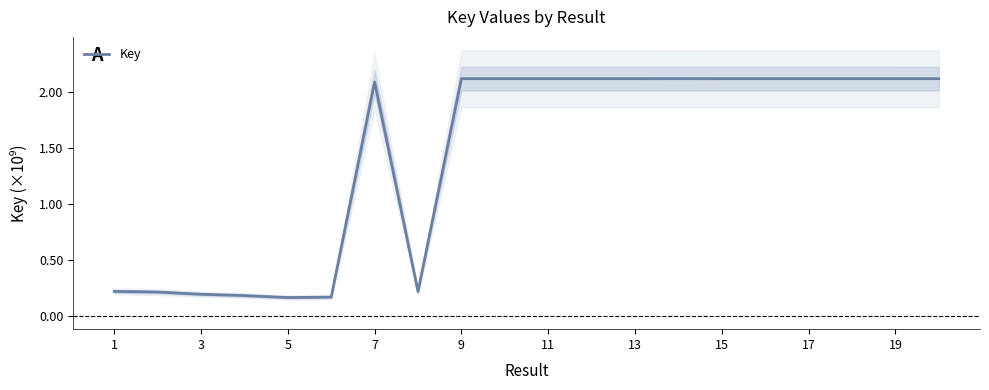

The Key series shows 2.1 at 19. True or false?

True